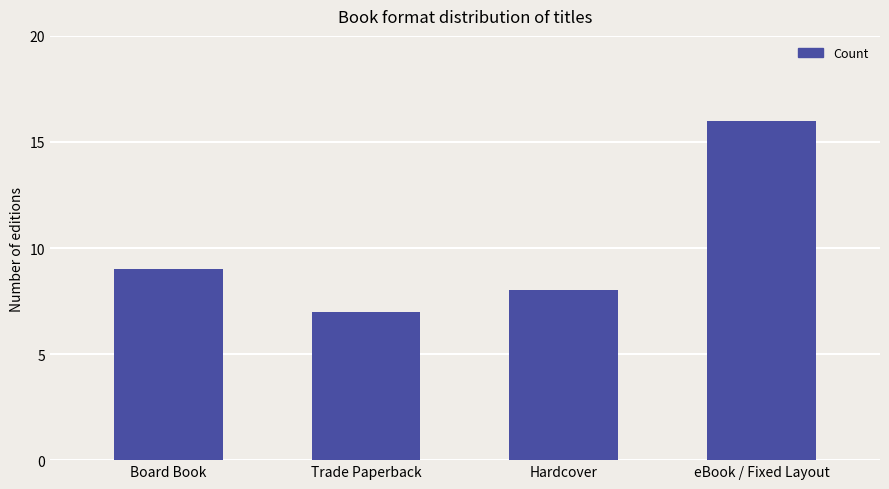

Count the values in the range 8 to 16.

3